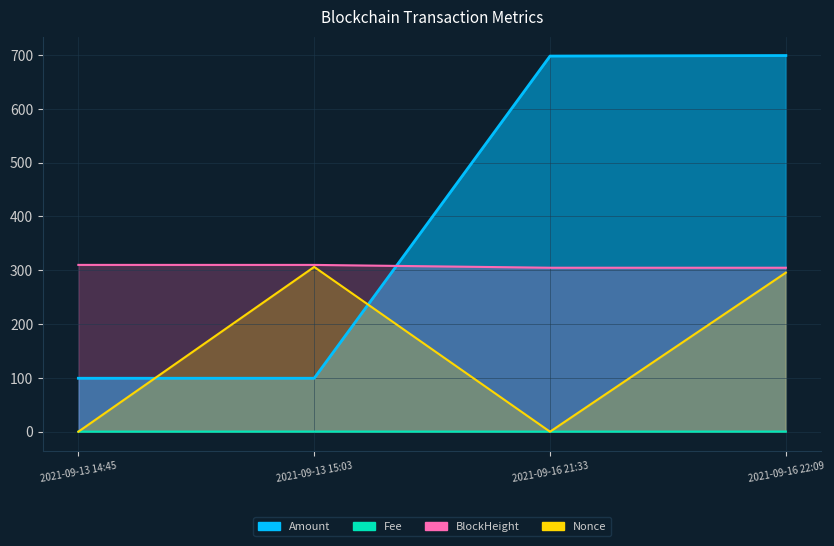

Rank the series by their average value, from highest to lowest.

Amount, BlockHeight, Nonce, Fee